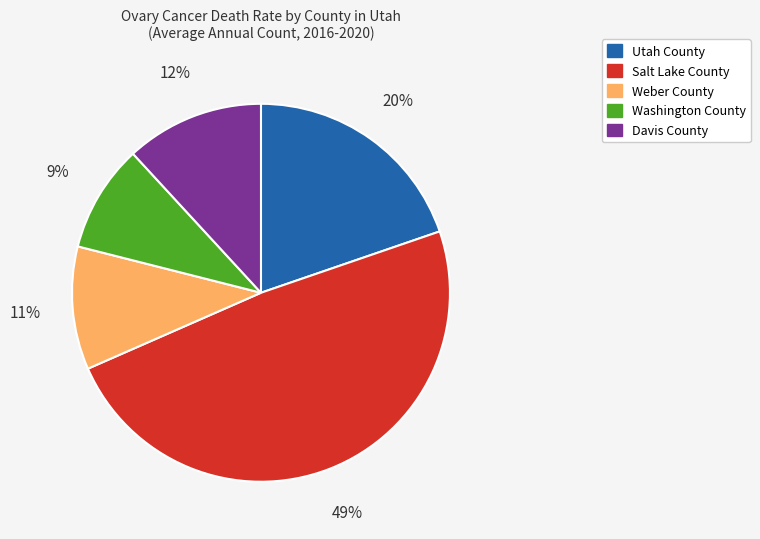

What is the ratio of the value at Salt Lake County to the value at Utah County?

2.5